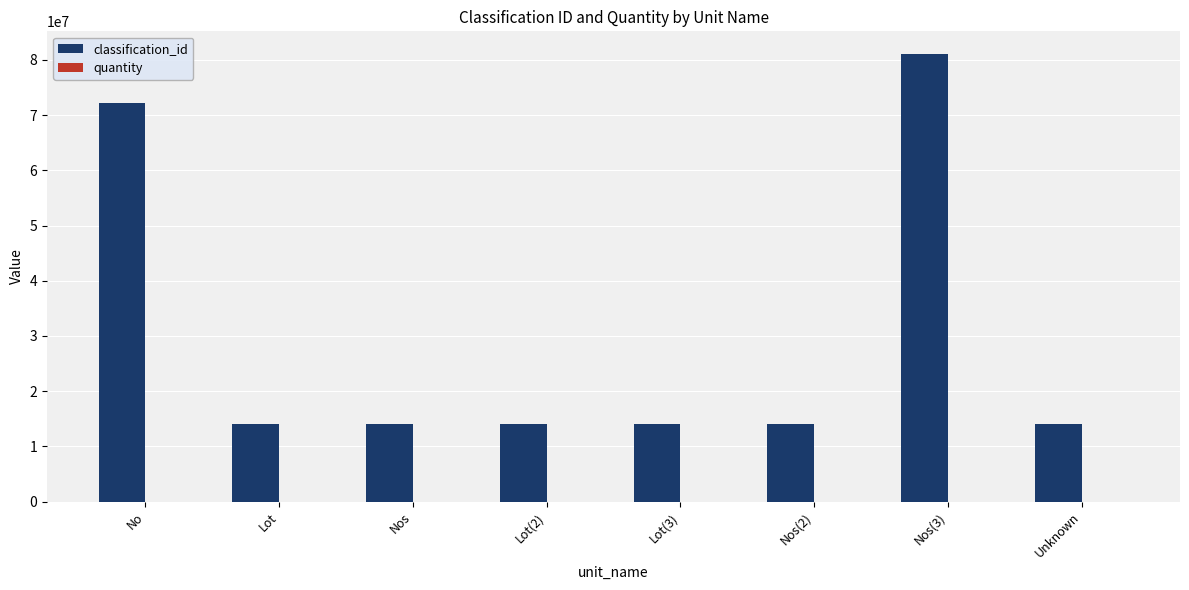

Is it true that classification_id equals 9631625 at Nos?

False